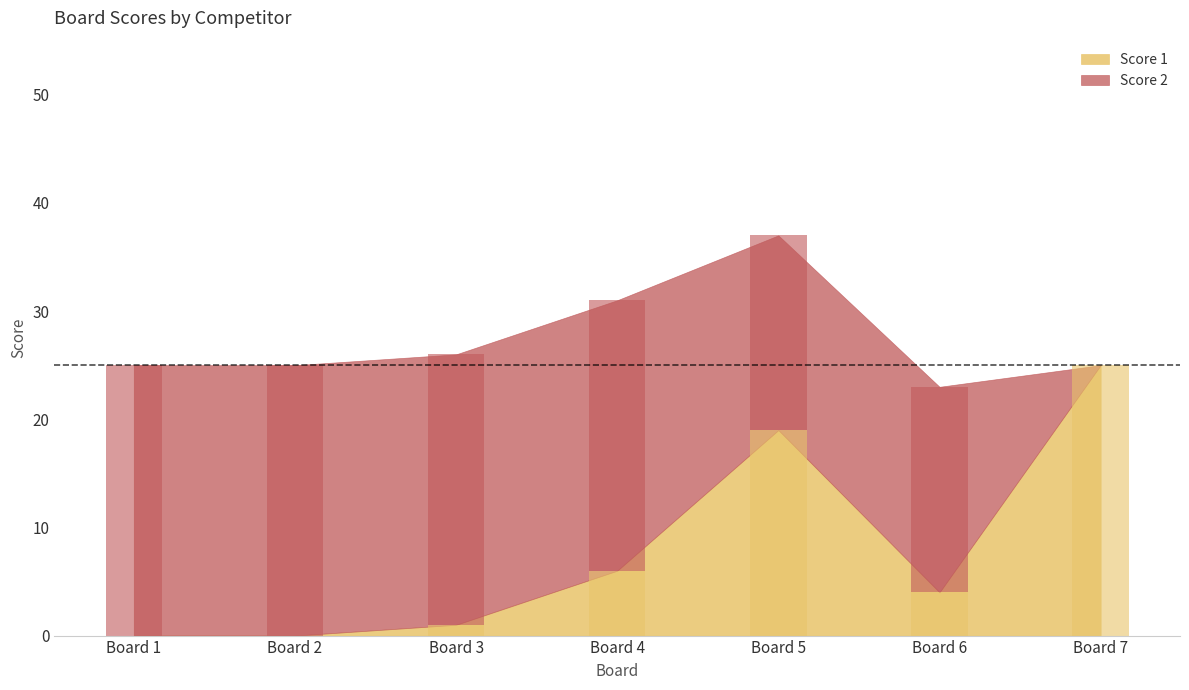

Is it true that Score 1 equals 2 at Board 3?

False